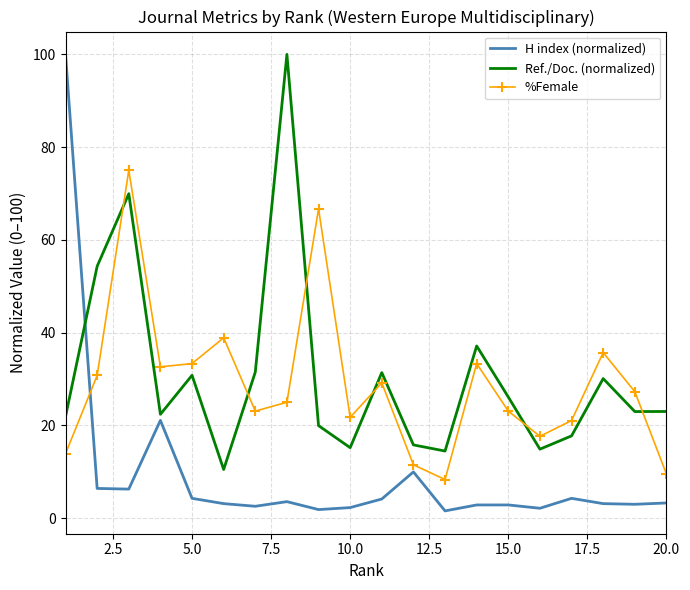

Which series has the largest range (max minus min)?

H index (normalized)